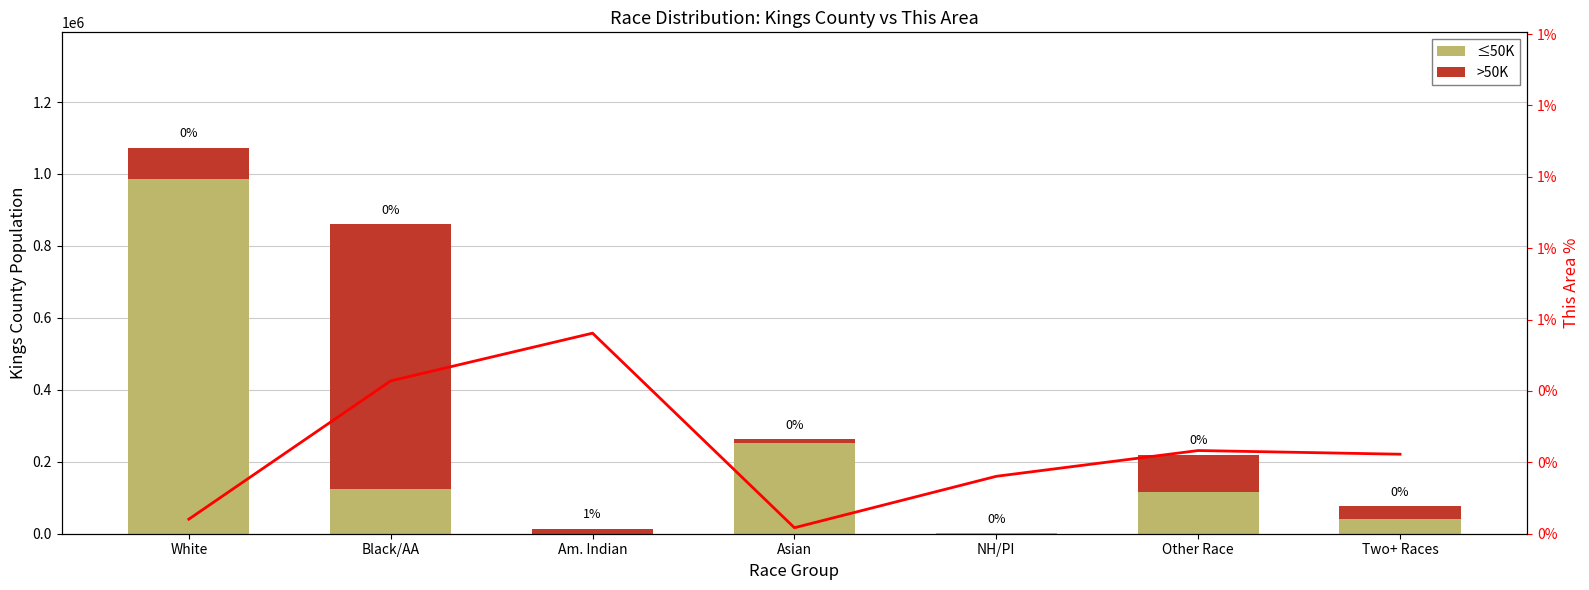

The value of % This Area at NH/PI is 0.0. True or false?

False